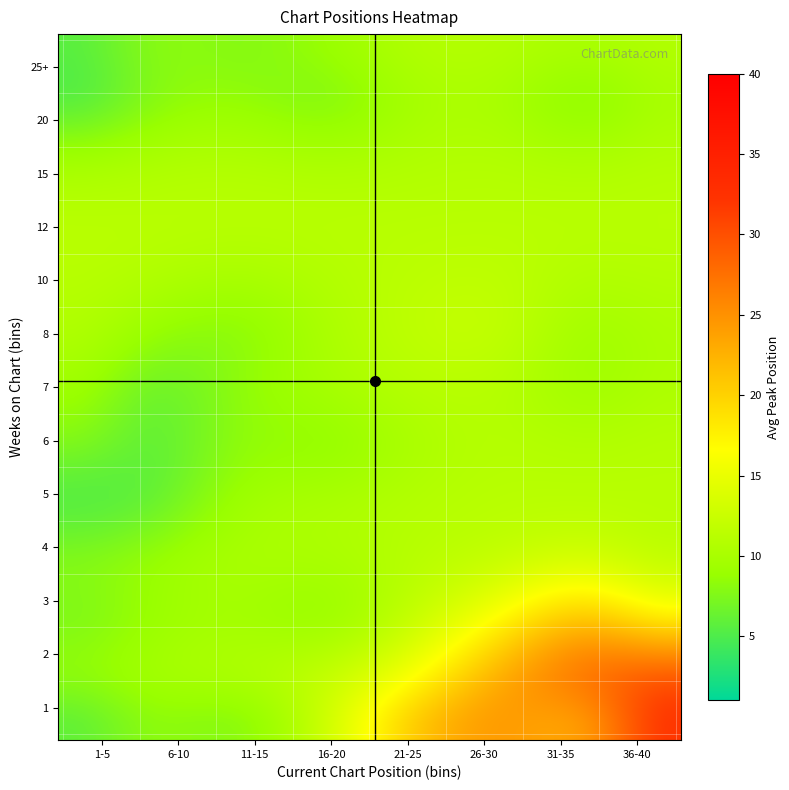

Which series has the largest range (max minus min)?

1